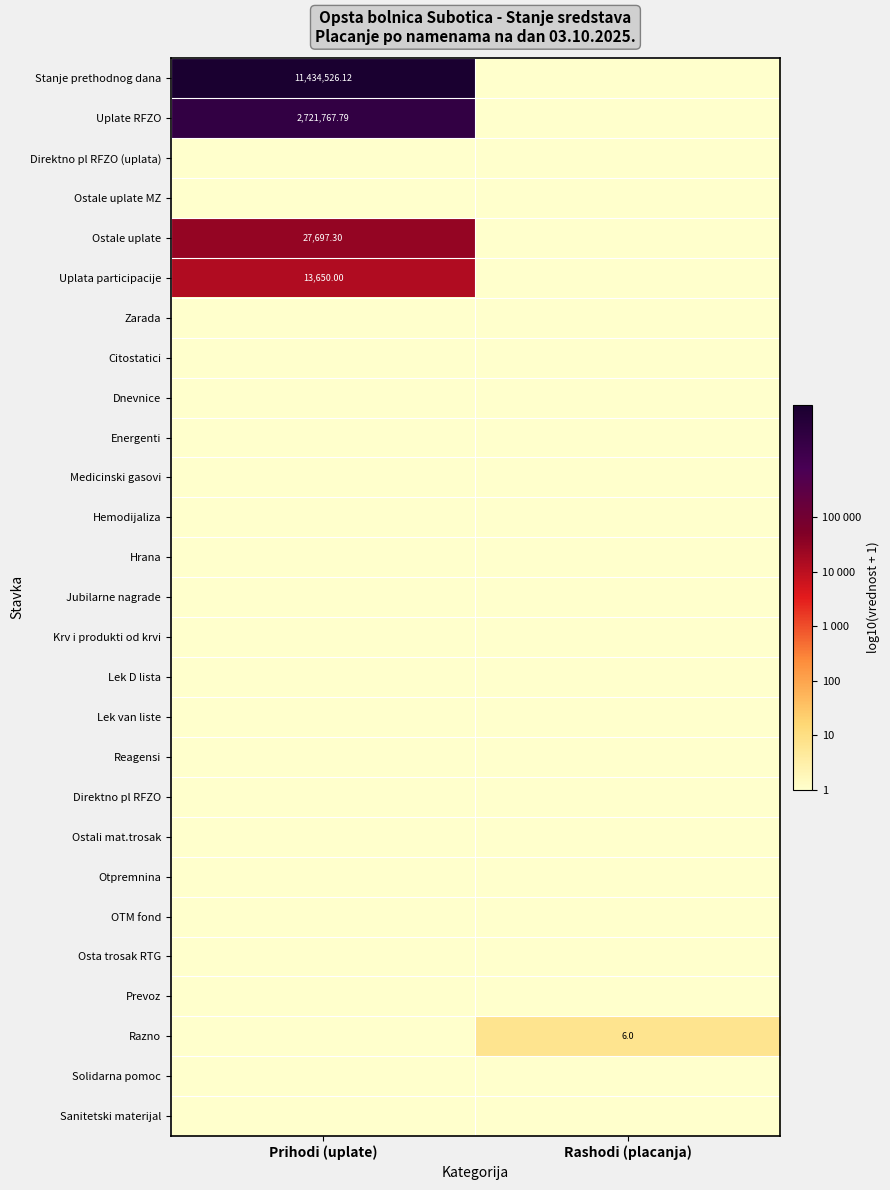

True or false: Stanje prethodnog dana has a value of 1.5 at Prihodi (uplate).

False